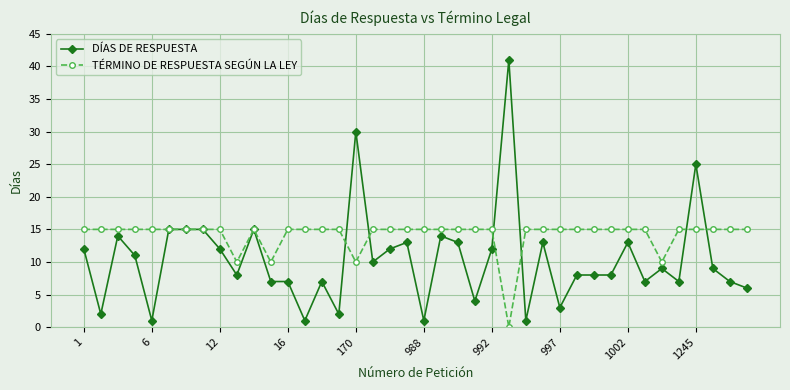

What are all the series names shown in the legend?

DÍAS DE RESPUESTA, TÉRMINO DE RESPUESTA SEGÚN LA LEY